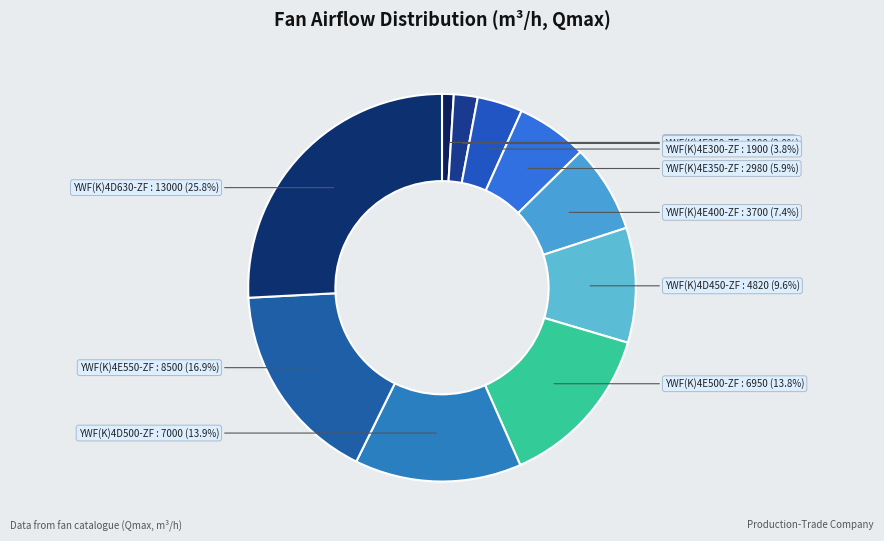

Count the number of slices in the pie.

10